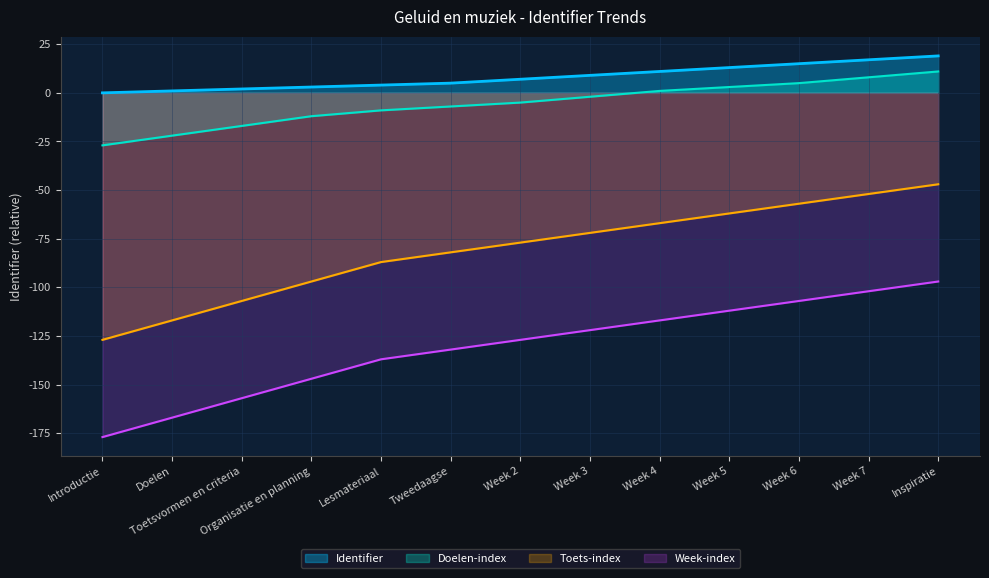

What position from the left is Lesmateriaal?

5